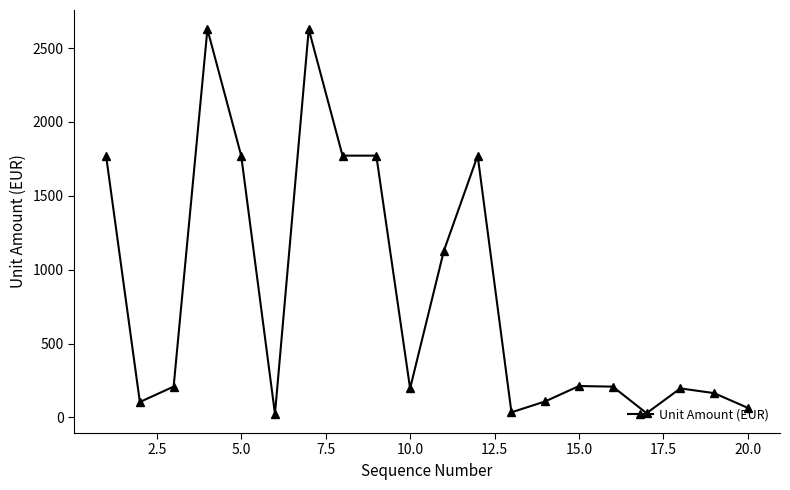

True or false: there are more than 0 points higher than both neighbors.

True